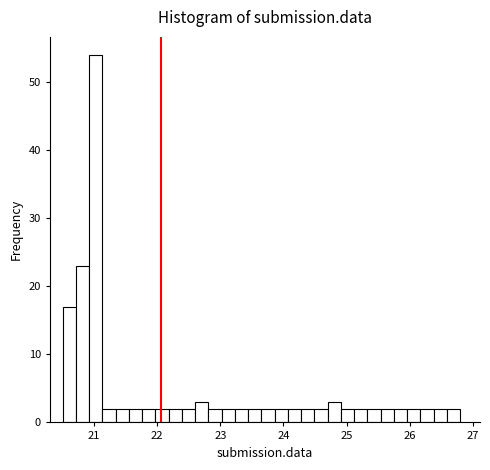

Around what value on the x-axis is the tallest bar? Give the approximate position of its centre, as read against the axis.

21.0